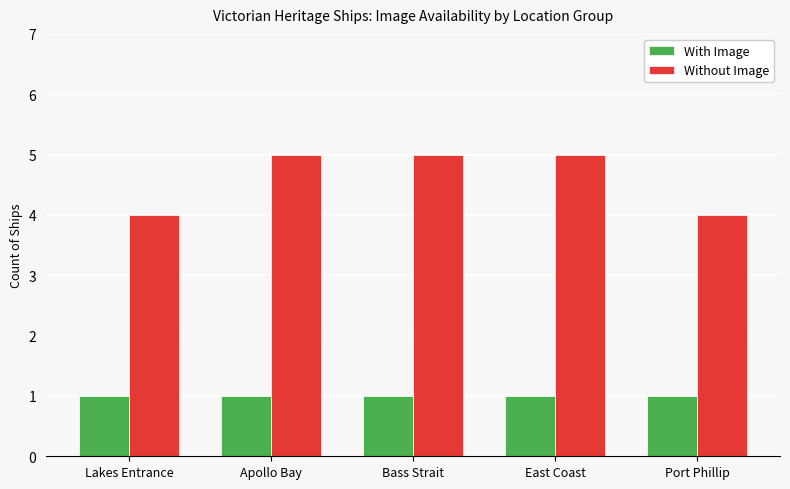

How many bars are there in total?

10